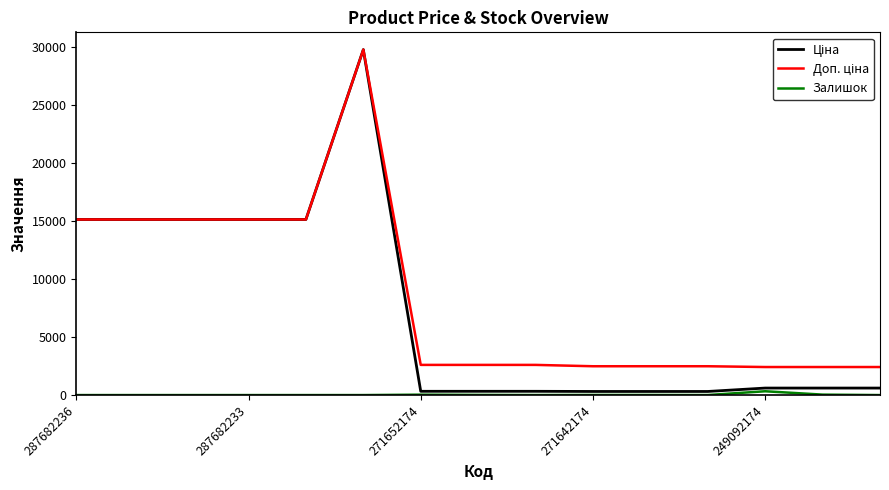

What is the difference between the second highest and minimum values in the Доп. ціна series?

12705.2